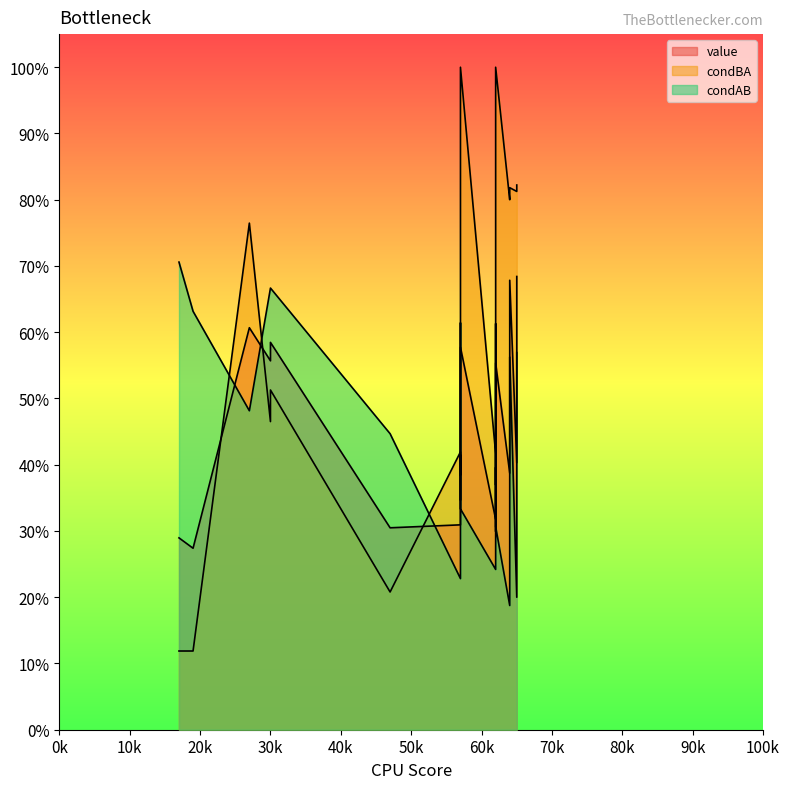

Which series has the largest range (max minus min)?

condBA